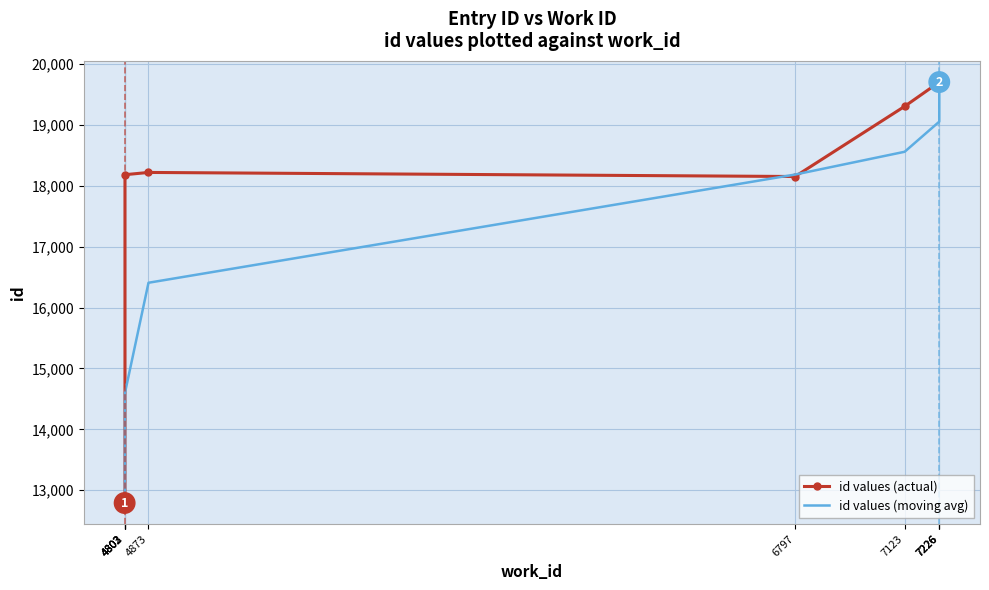

What is the sum of all id values (actual) values?

171376.0